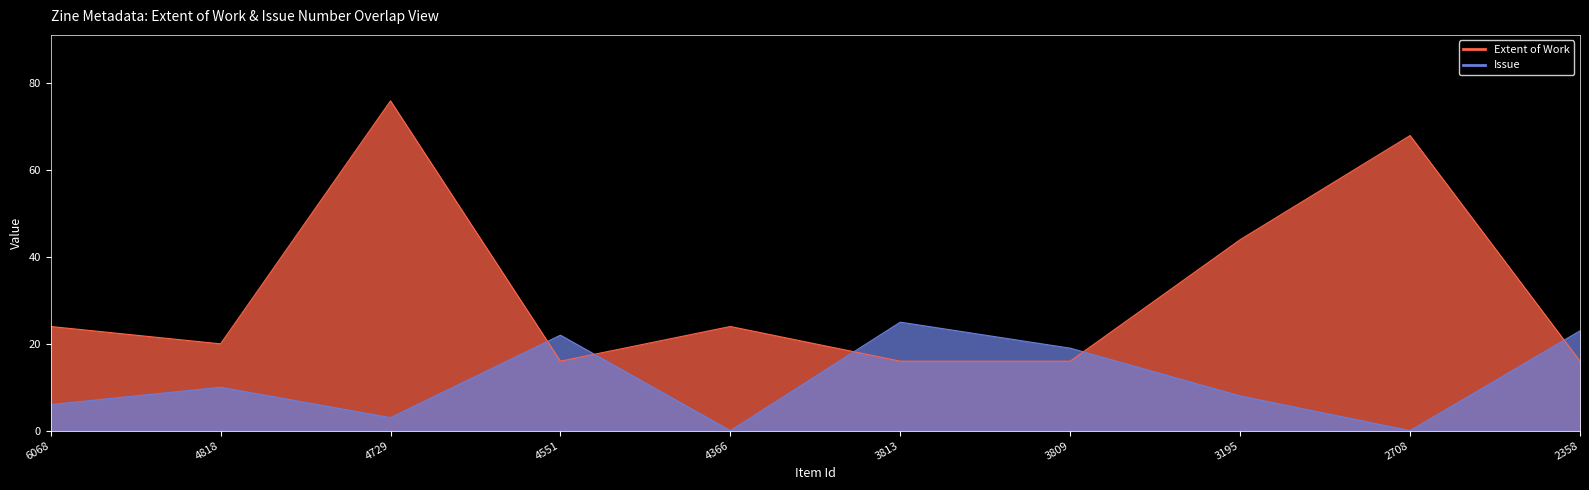

Where does the Extent of Work series first go above 24?

4729